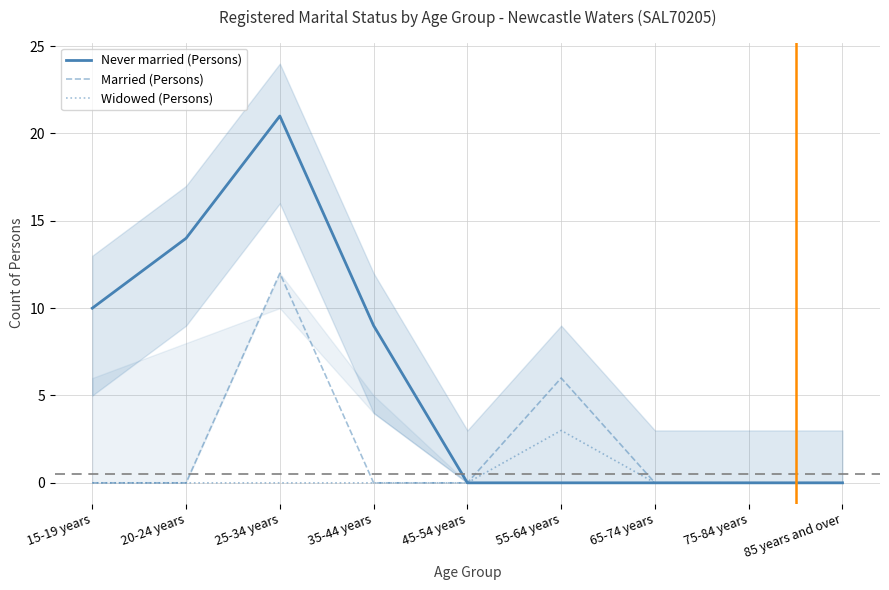

What is the label of the 5th point from the right?

45-54 years